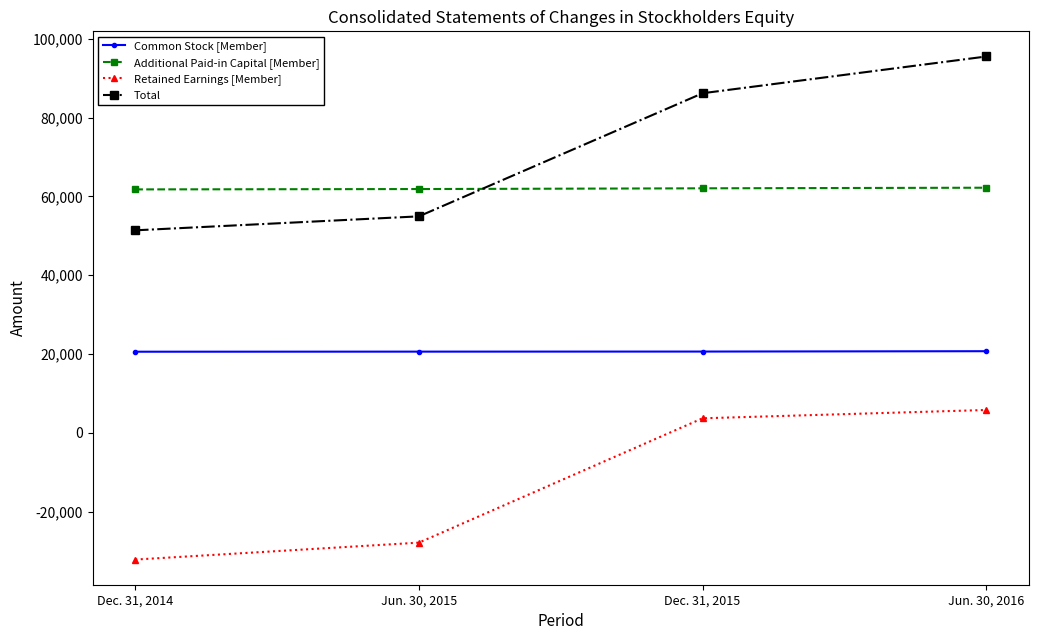

What is the sum of all Additional Paid-in Capital [Member] values?

247920